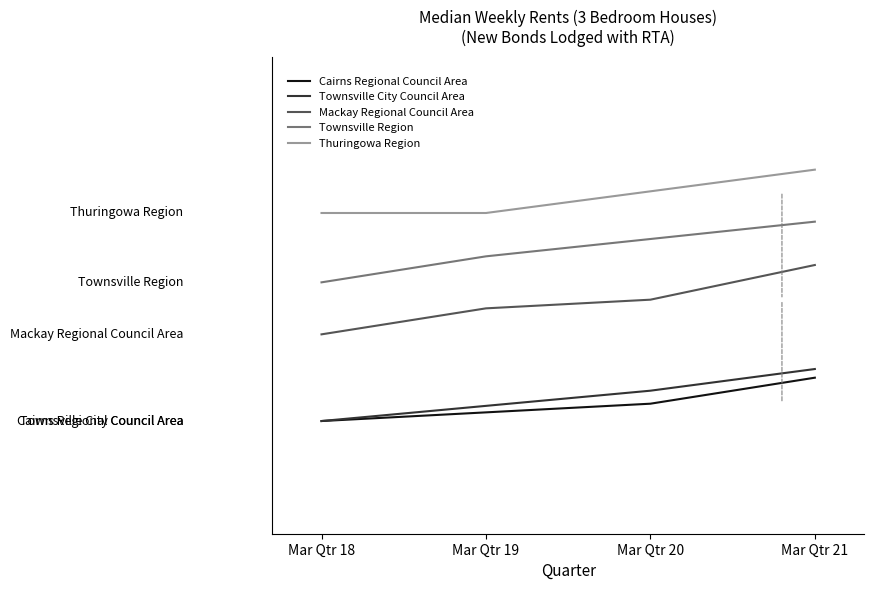

Count the Thuringowa Region values in the range 620 to 670.

4